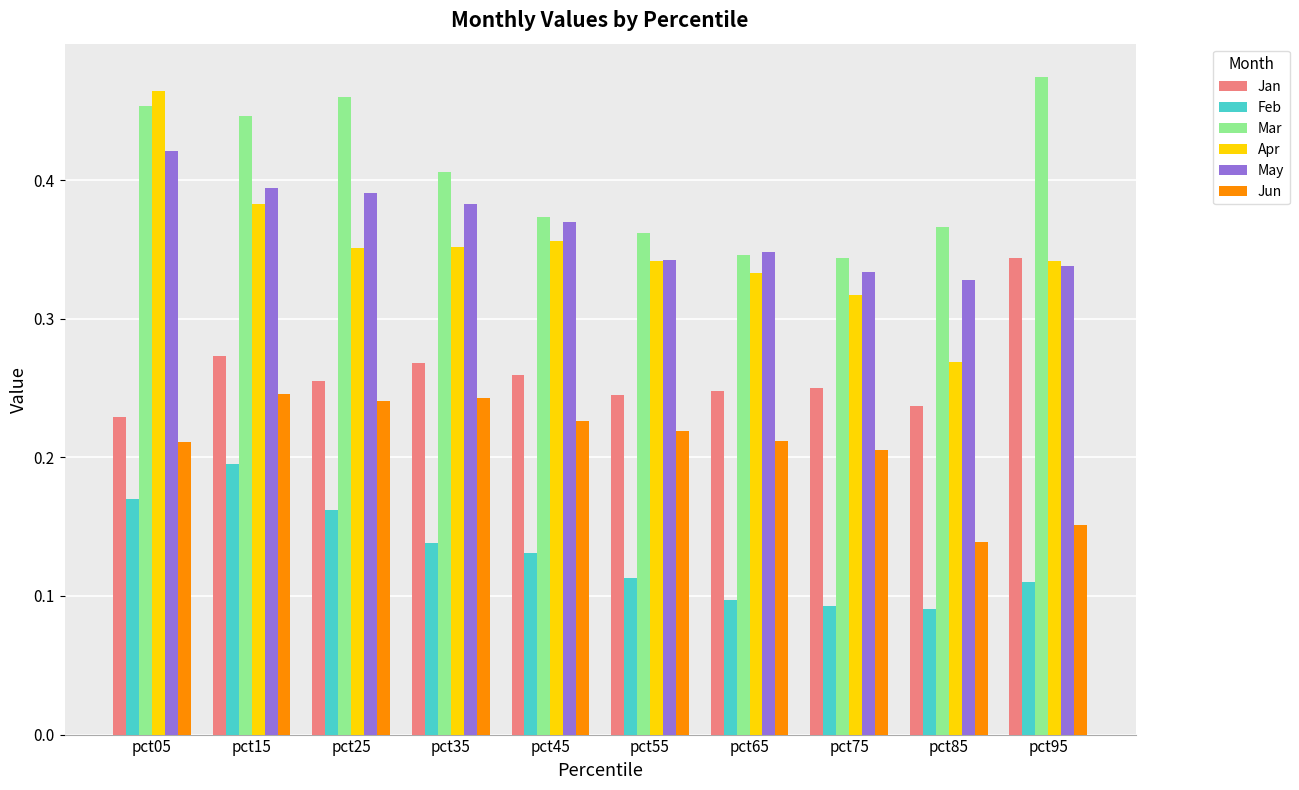

At how many categories does at least one series exceed 0?

10